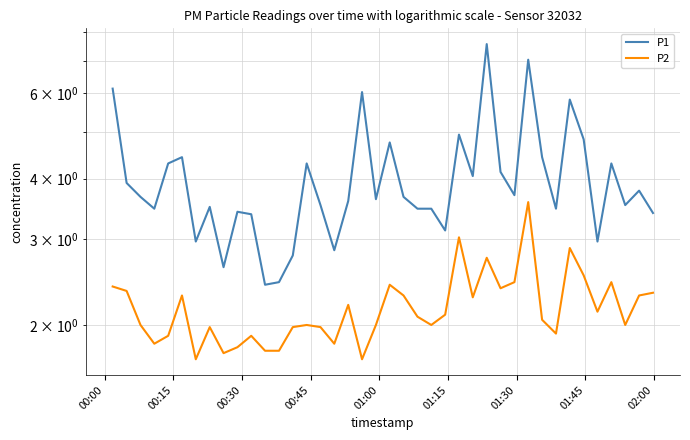

What are all the series names shown in the legend?

P1, P2